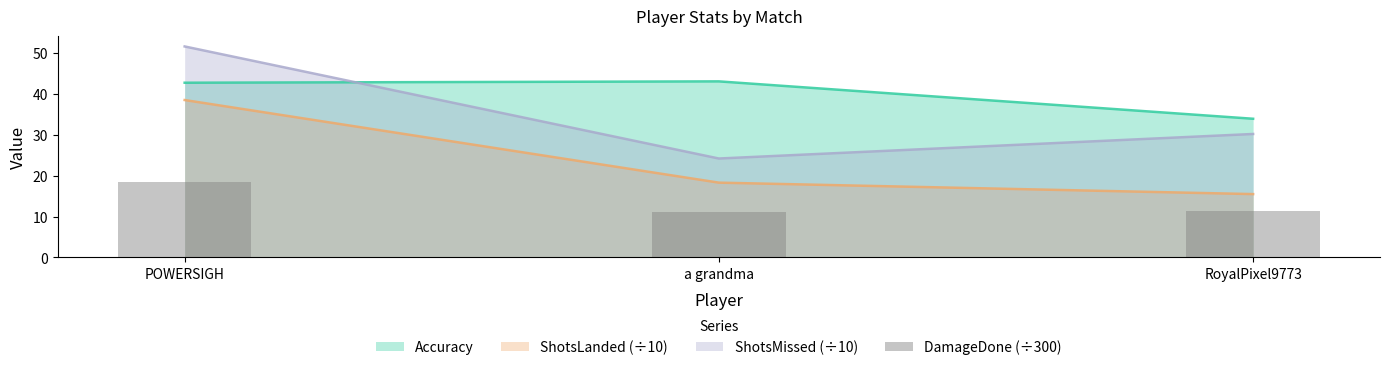

Which label corresponds to the largest value in the chart?

POWERSIGH